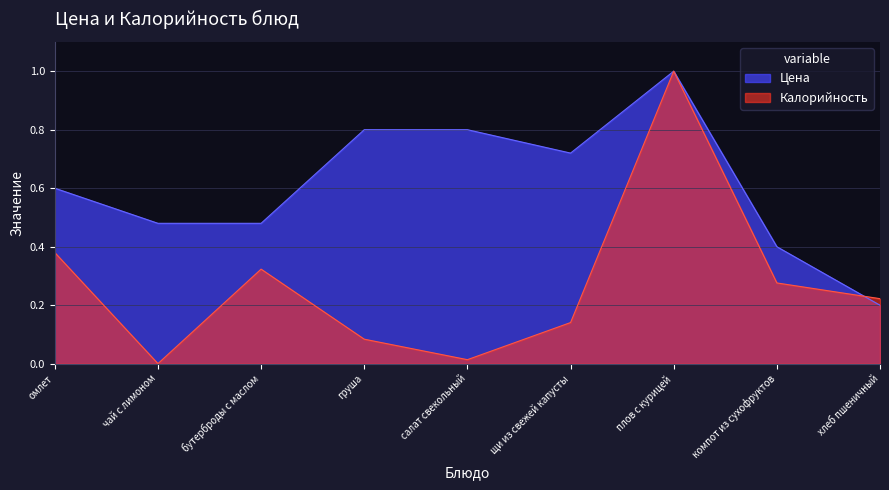

How many lines are shown in the chart?

2